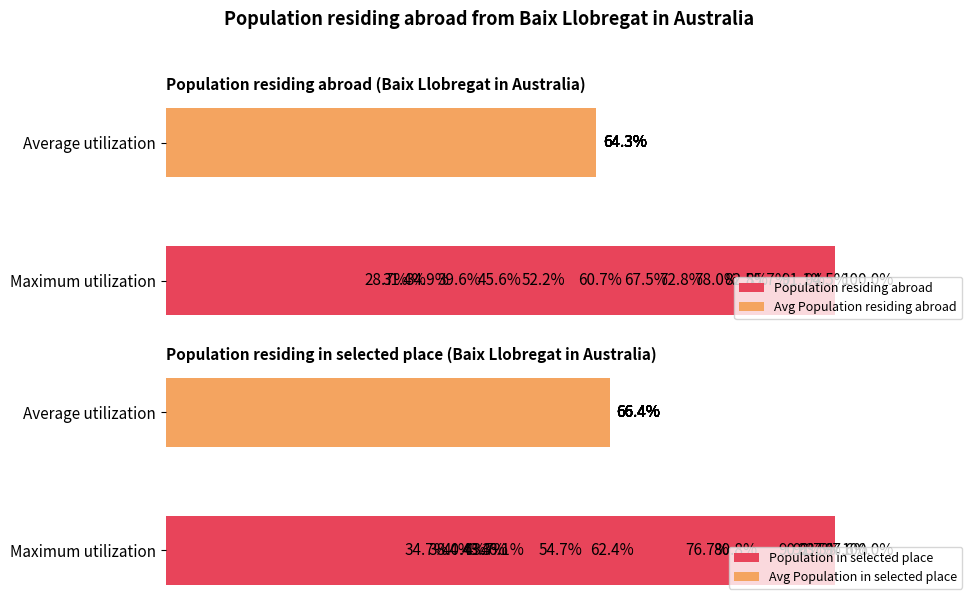

How many bars are there in total?

60